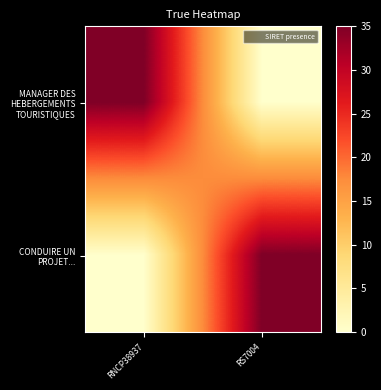

List the series in order of their peak value, highest first.

MANAGER DES HEBERGEMENTS TOURISTIQUES, CONDUIRE UN PROJET...